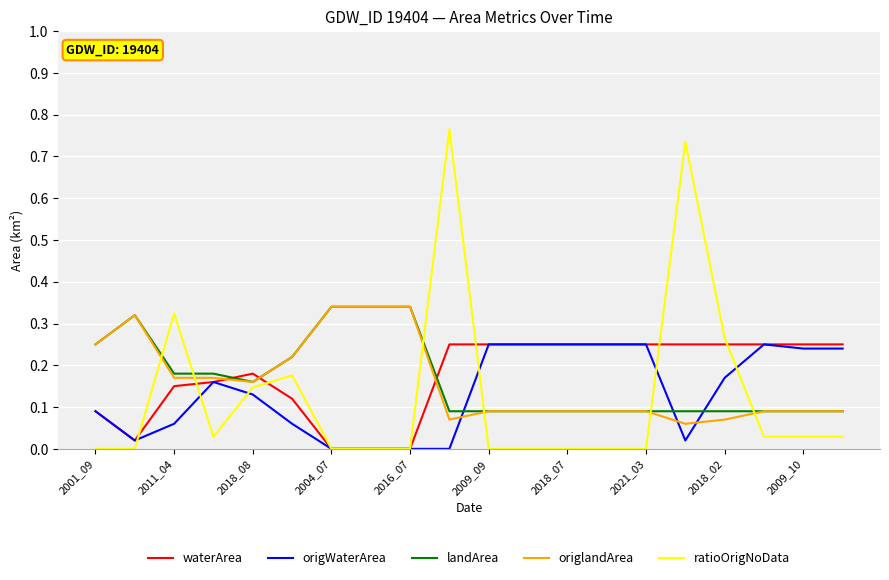

Which series ends up on top after the final intersection of origWaterArea and landArea?

origWaterArea